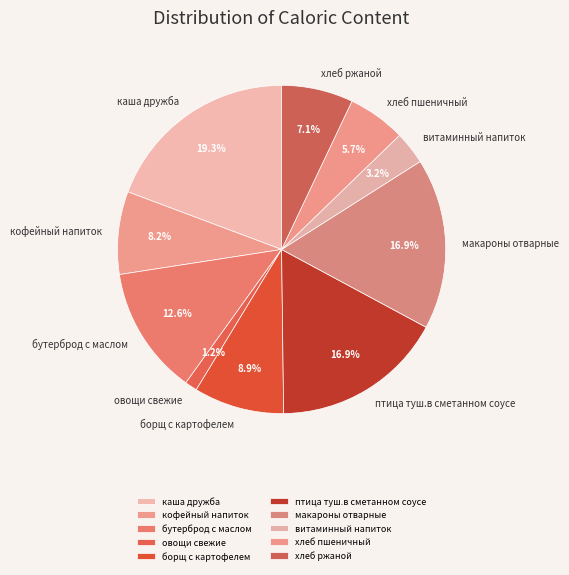

What is the largest slice in the pie chart?

каша дружба